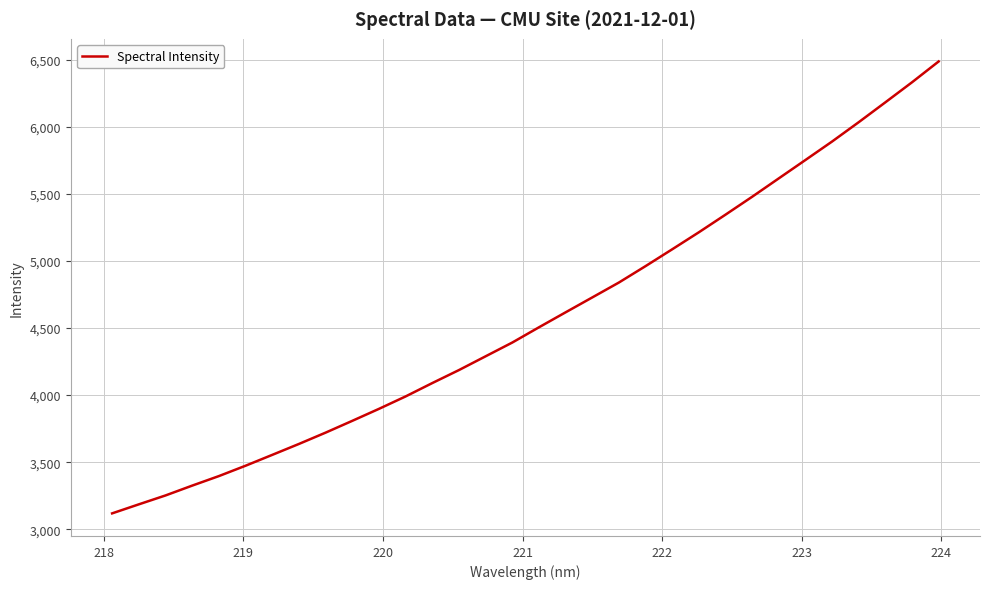

What is the difference between the maximum and minimum values?

3368.1